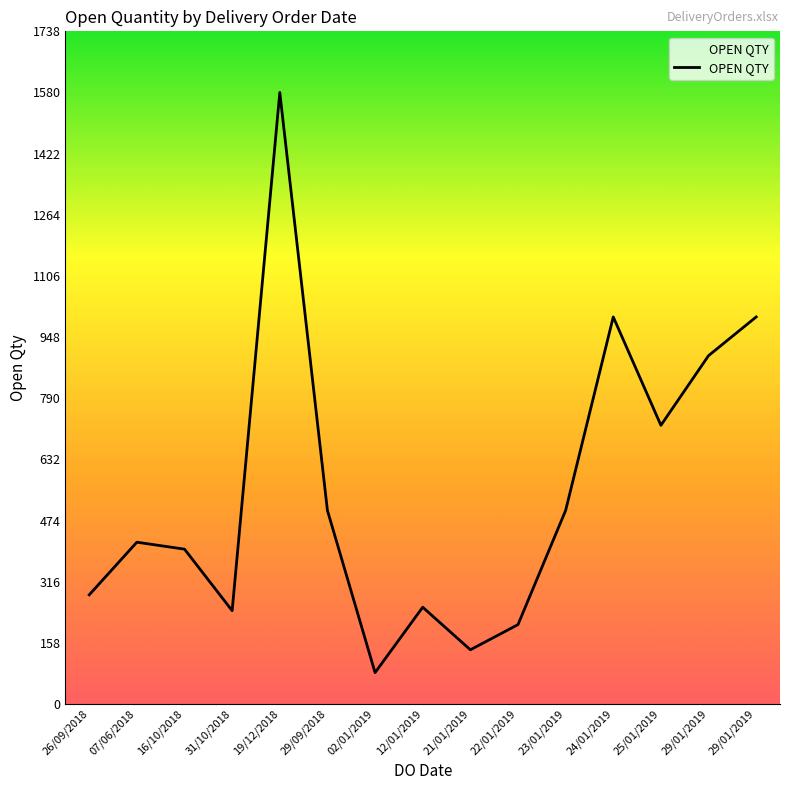

What is the value of the 1st point from the left?

282